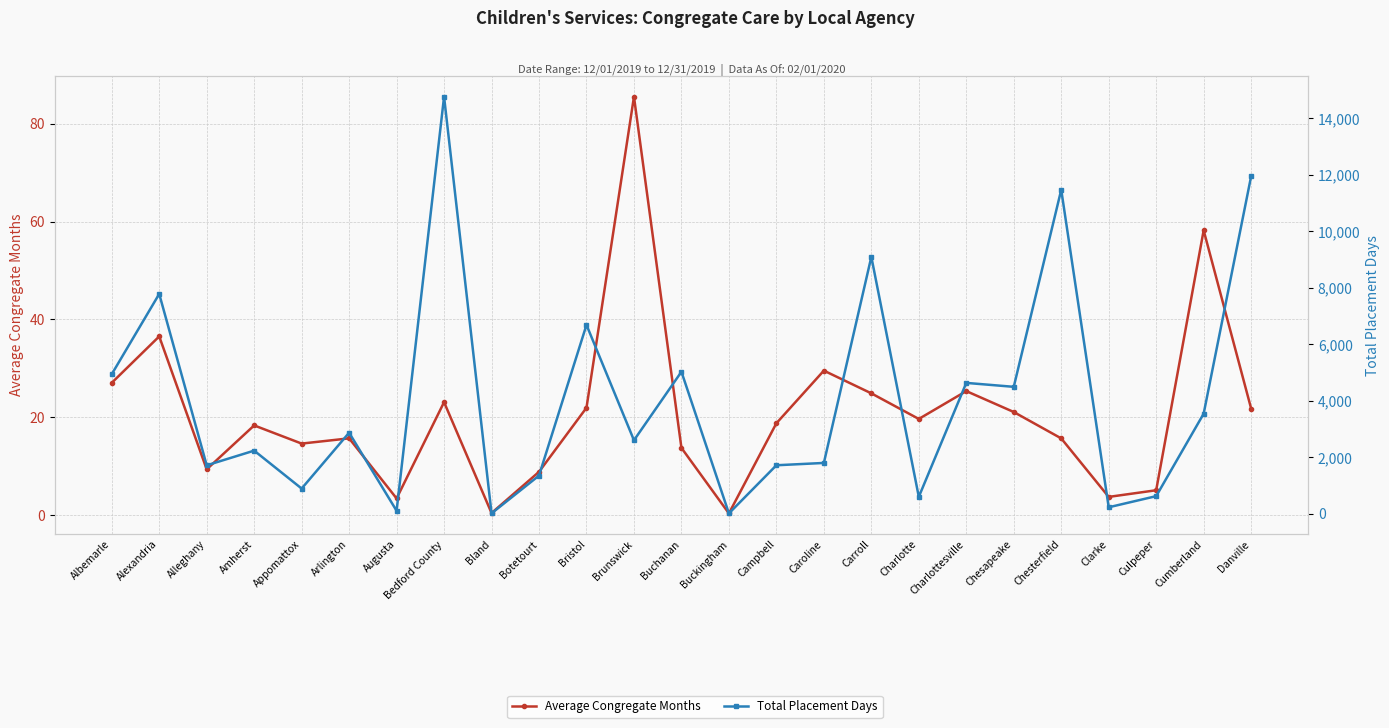

Which series changed the most between Bland and Buchanan?

Total Placement Days